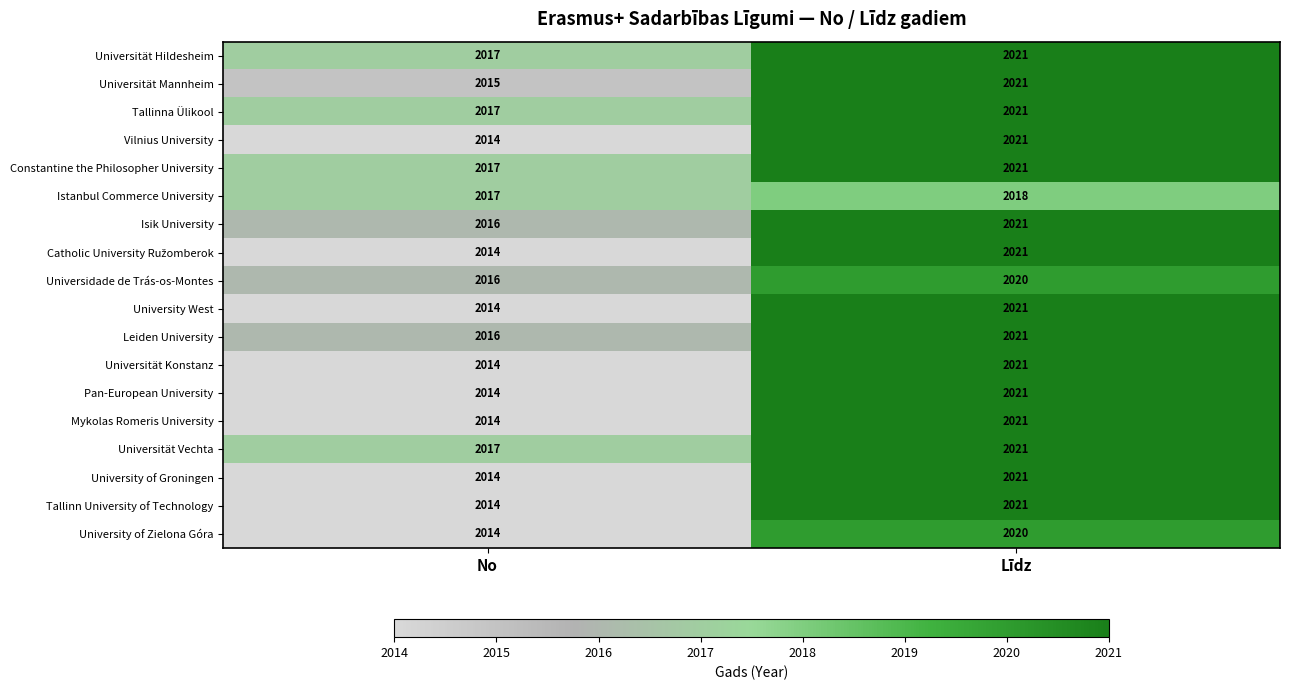

How many values in the Pan-European University series are below 2021?

1